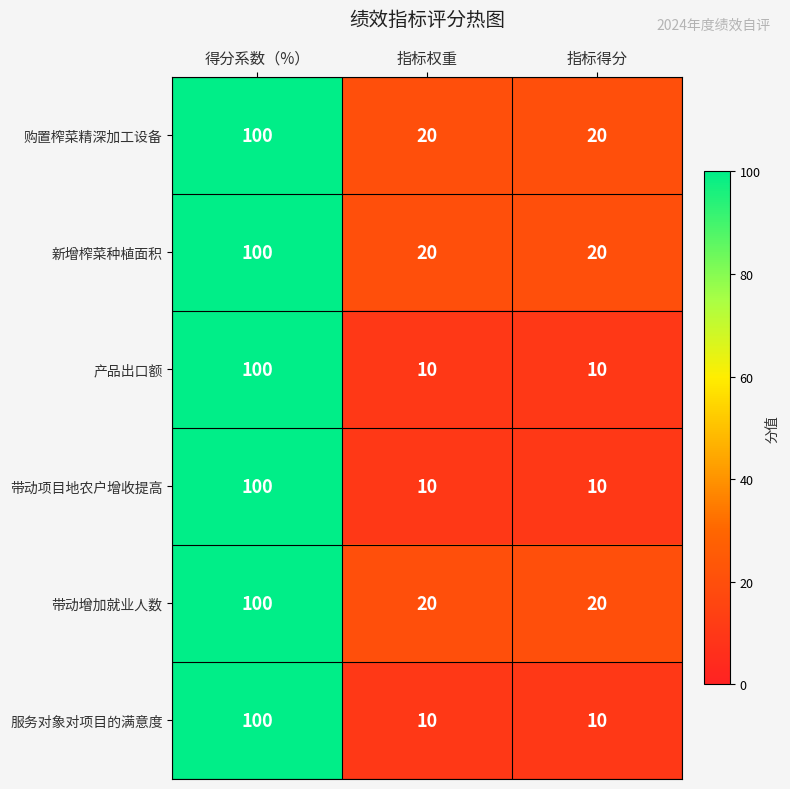

What is the total value across all series at 指标得分?

90